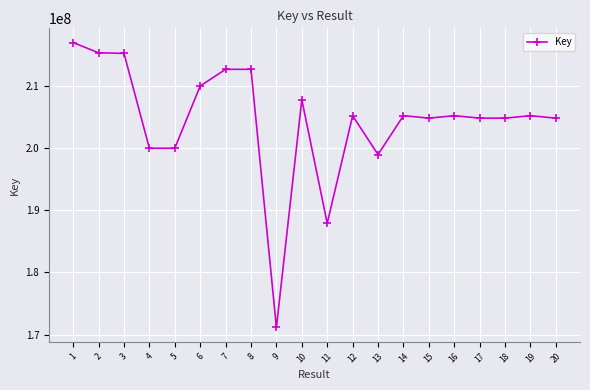

What is the minimum value shown in the chart?

171140921